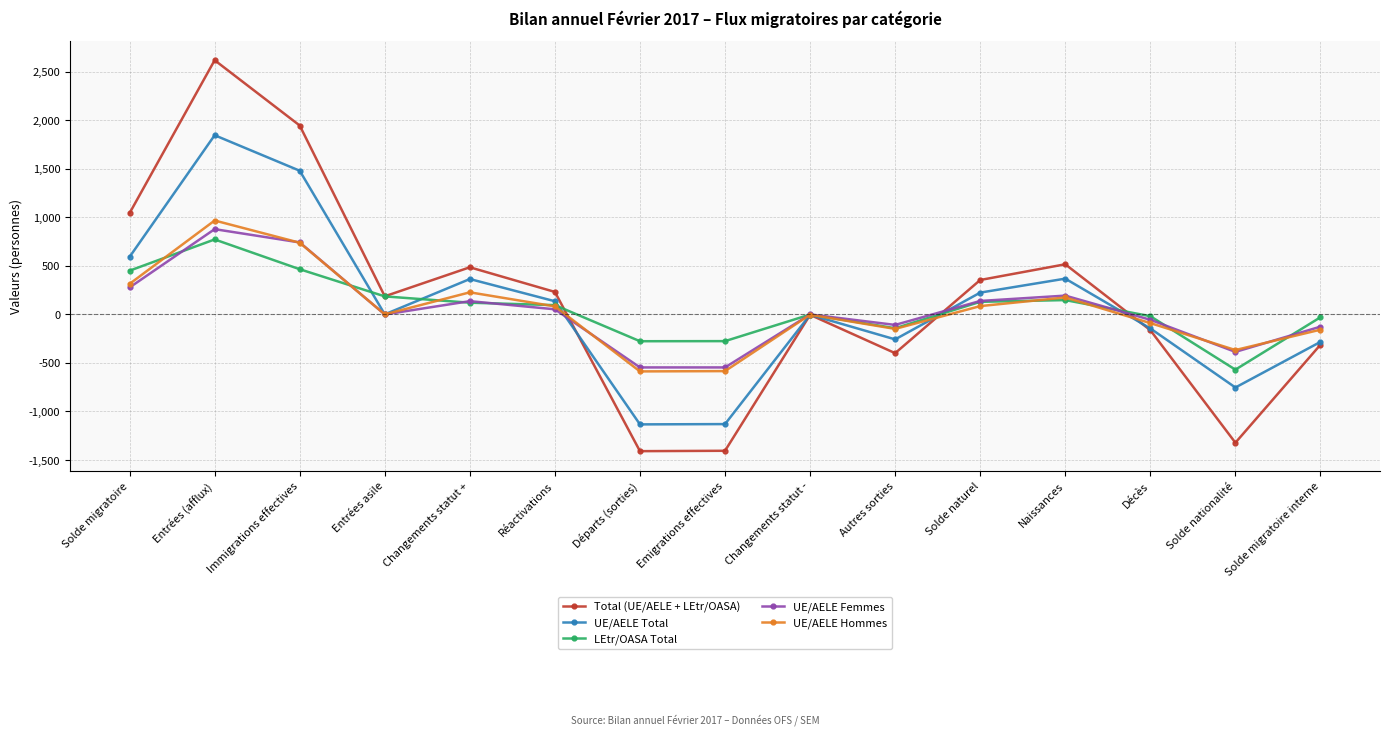

Where does the Total (UE/AELE + LEtr/OASA) series first go above 187?

Solde migratoire